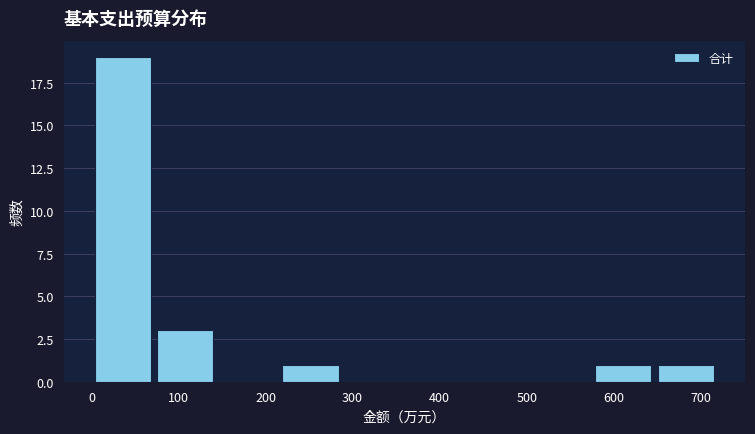

Reading left to right, transcribe this chart: for each bar, give the range it covers on the x-axis and its height. Neither the bar edges nor the heights are printed on the chart, so give them approximately, as read against the axes.

0 to 70: 19
70 to 140: 3
140 to 220: 0
220 to 290: 1
290 to 360: 0
360 to 430: 0
430 to 500: 0
500 to 580: 0
580 to 650: 1
650 to 720: 1